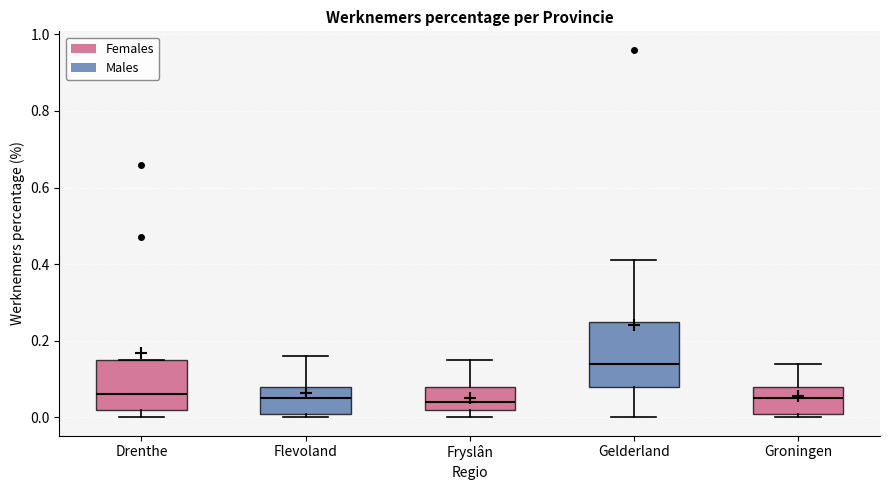

Which box is the tallest, from its lower edge to its upper edge?

Gelderland